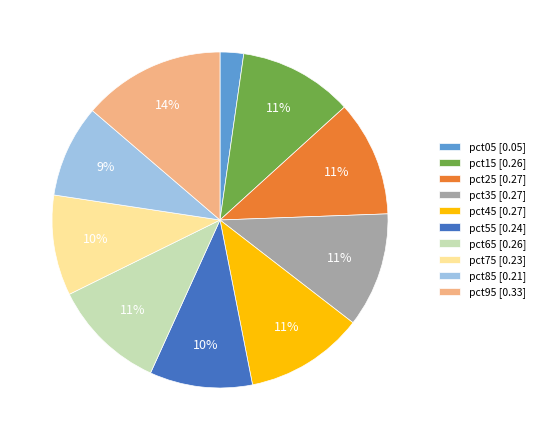

Combined, do pct35 [0.27] and pct45 [0.27] account for over 50%?

No